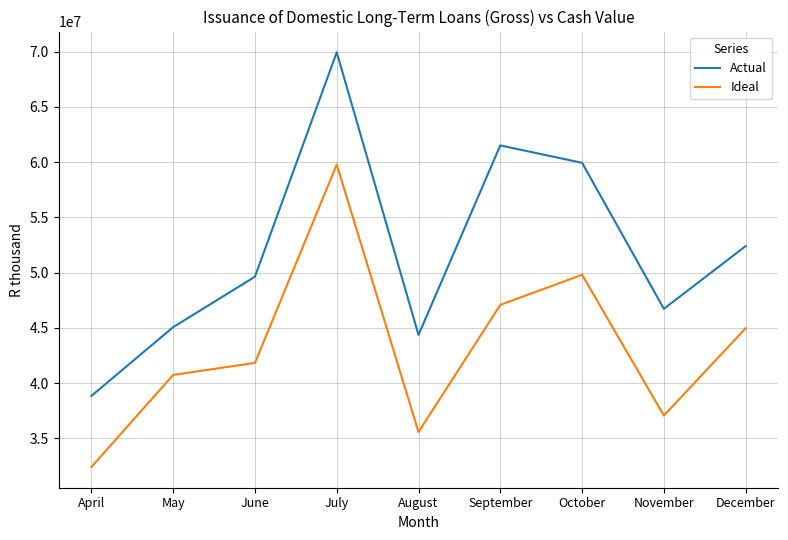

The Ideal series shows 40737984.3 at May. True or false?

True